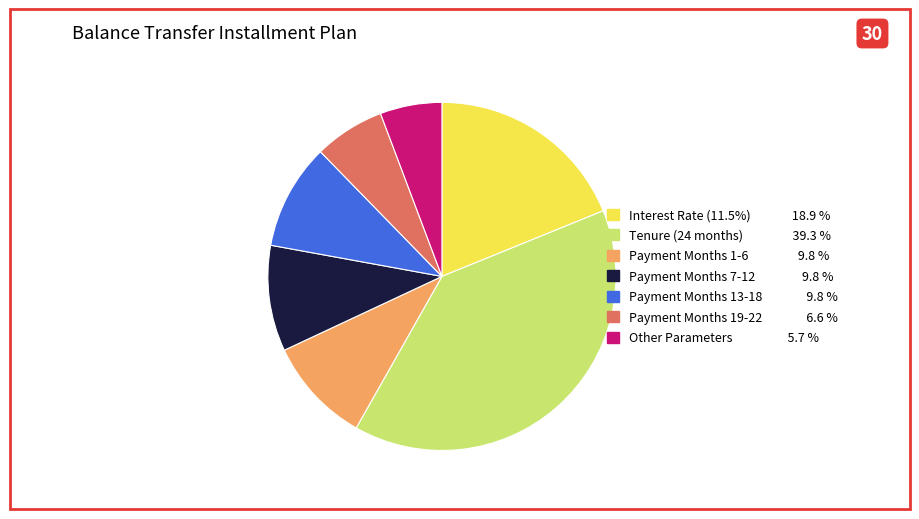

Is there a majority slice in this chart?

No